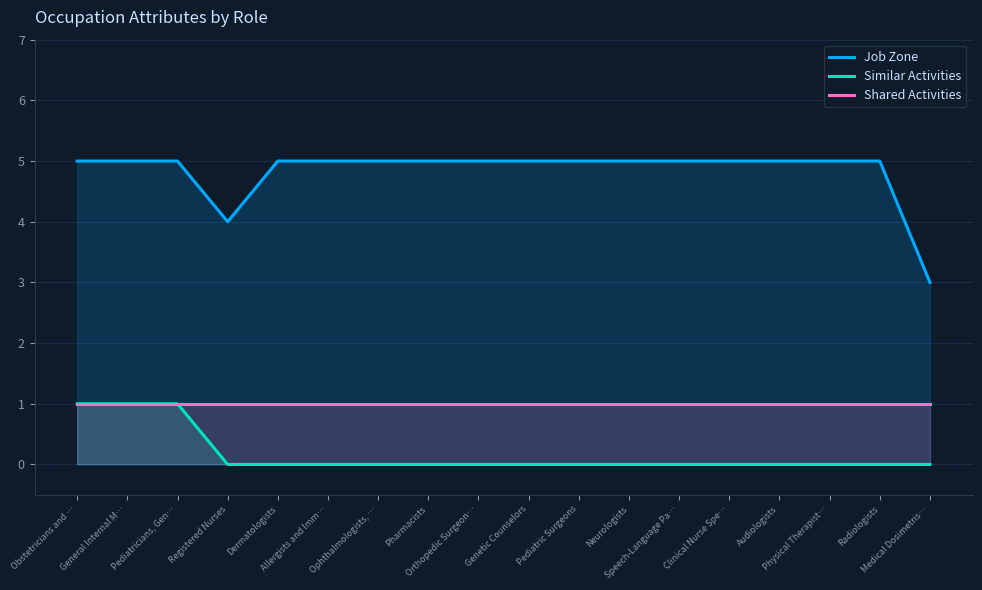

At Medical Dosimetris…, list the series in order from smallest to largest.

Similar Activities, Shared Activities, Job Zone